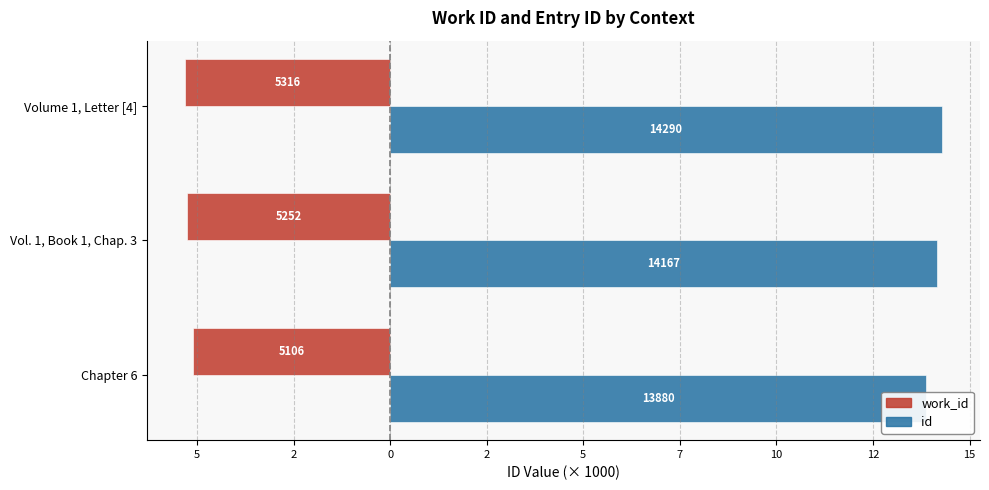

Which series has the largest total across all categories?

id